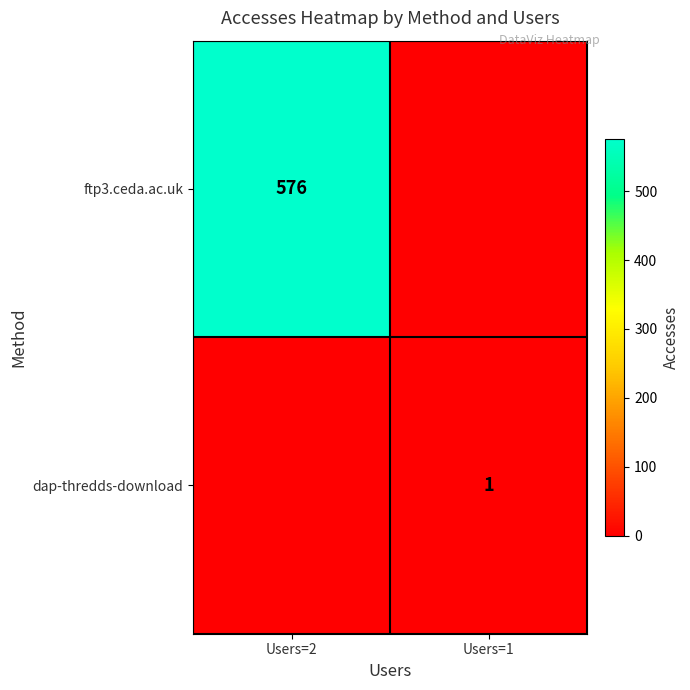

Is it true that ftp3.ceda.ac.uk equals 576 at Users=2?

True